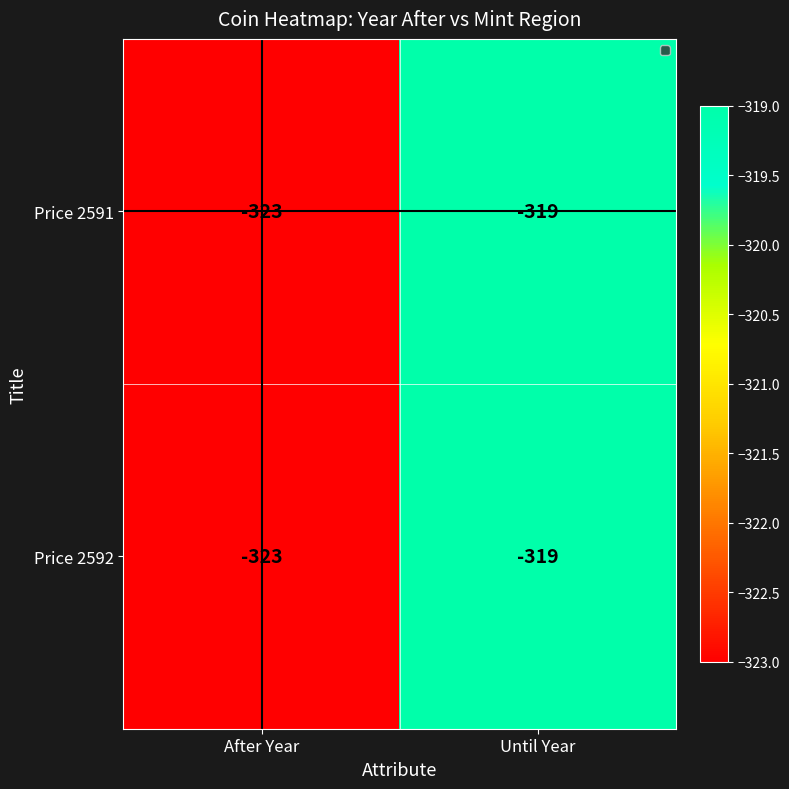

What is the total value across all series at After Year?

-646